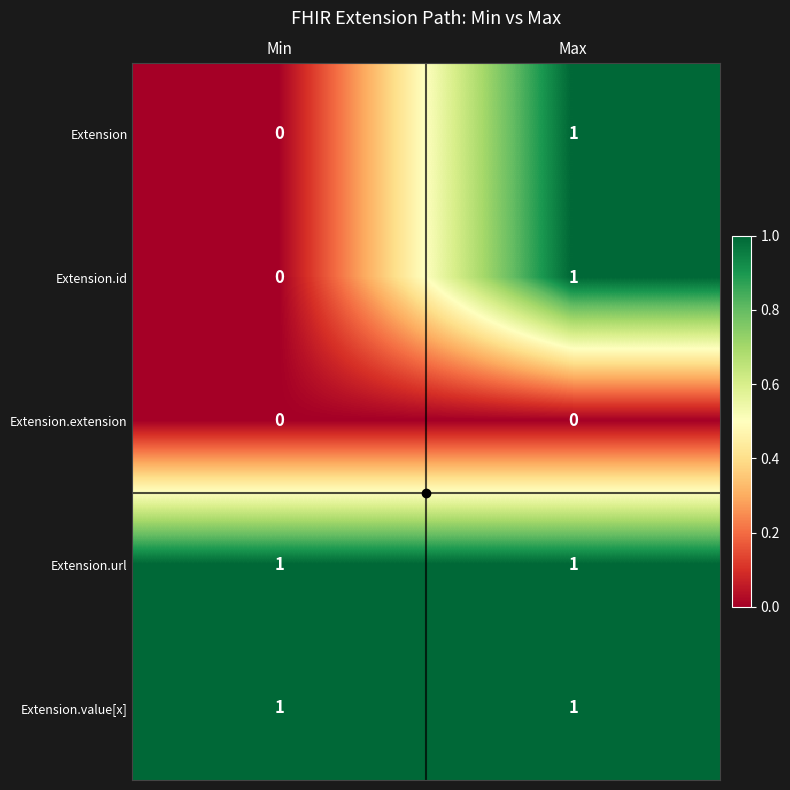

Is the value of Extension at Max greater than the value of Extension.id at Min?

Yes